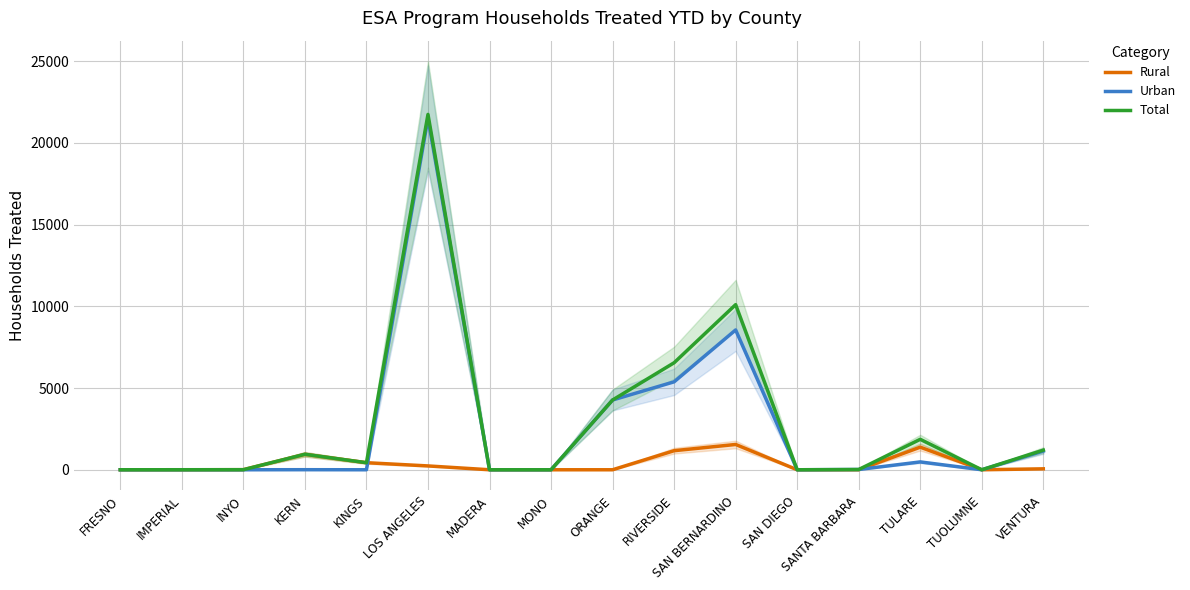

Is the value of Rural at RIVERSIDE greater than the value of Total at FRESNO?

Yes